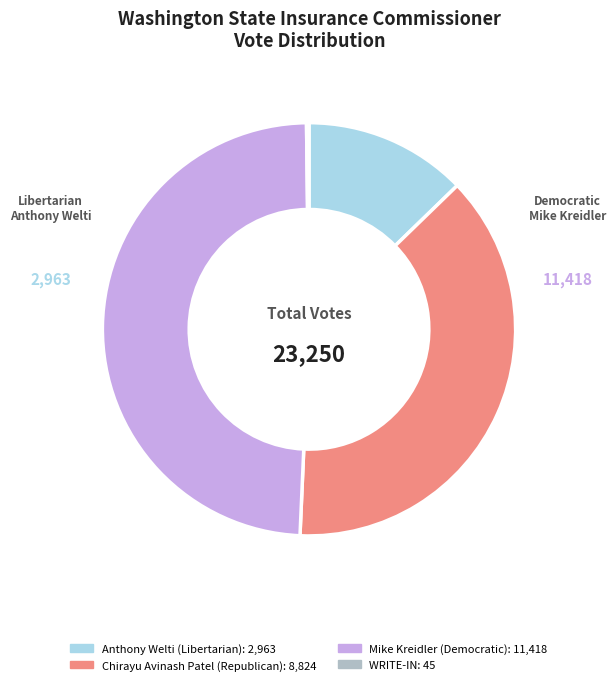

Does any single category account for the majority?

No